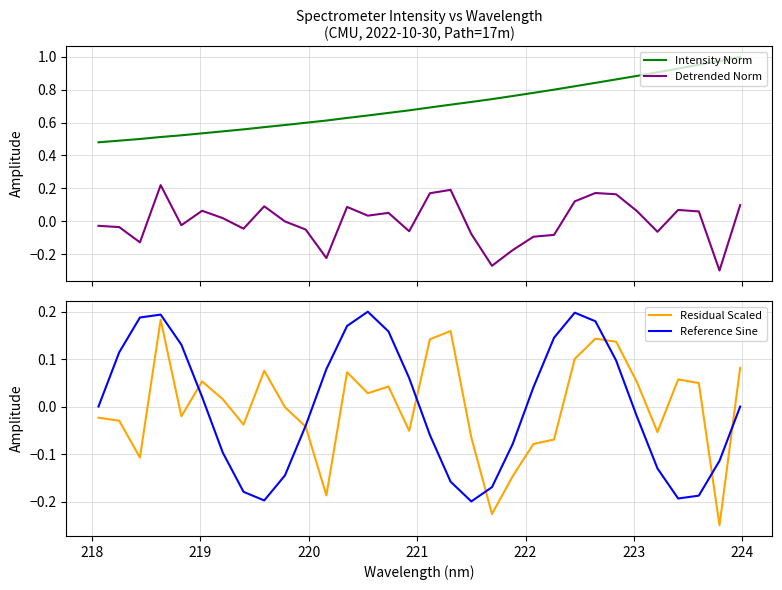

At how many categories does at least one series exceed 0?

32